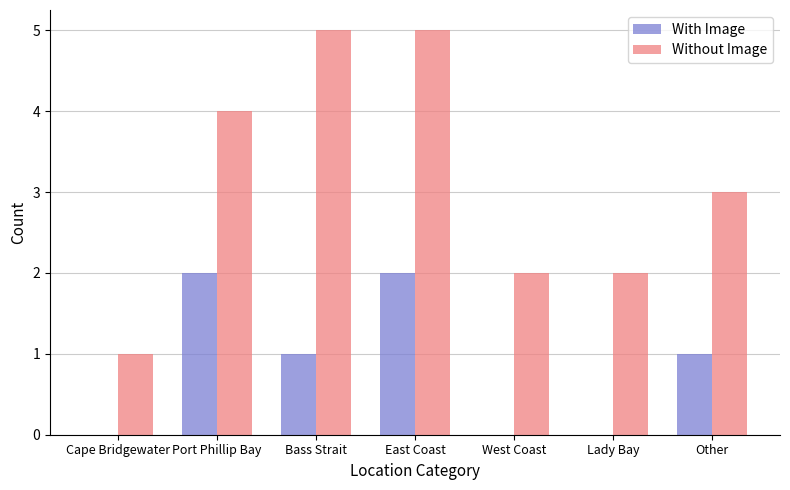

How many With Image values are between 0 and 2?

7